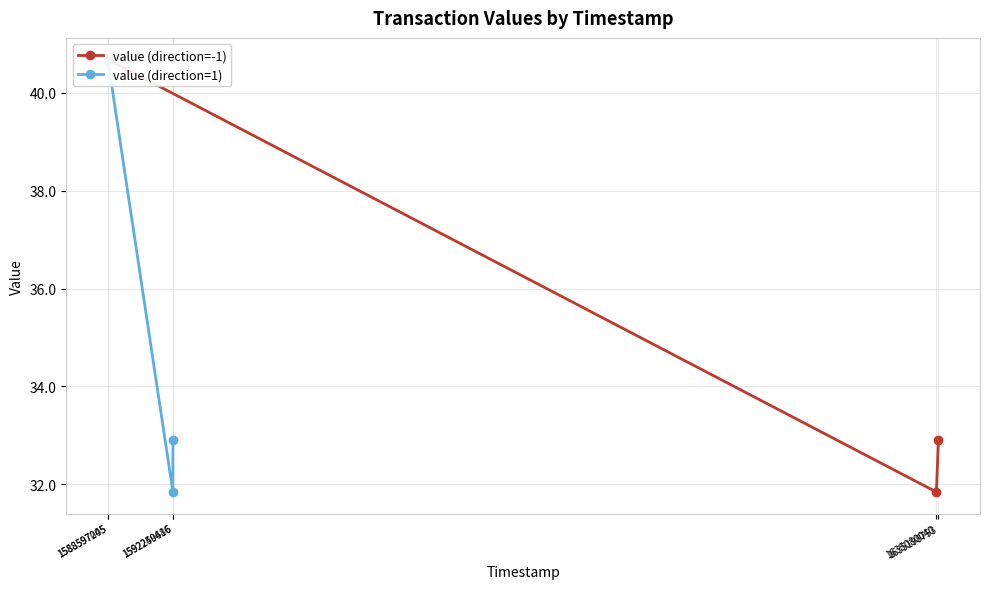

Between 1588597245 and 1635080040, which is larger?

1588597245